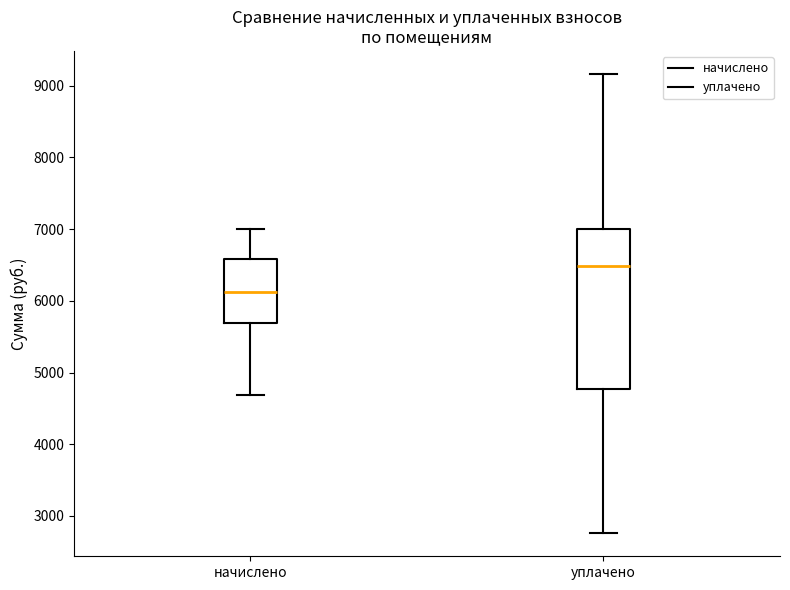

Which box is the tallest, from its lower edge to its upper edge?

уплачено